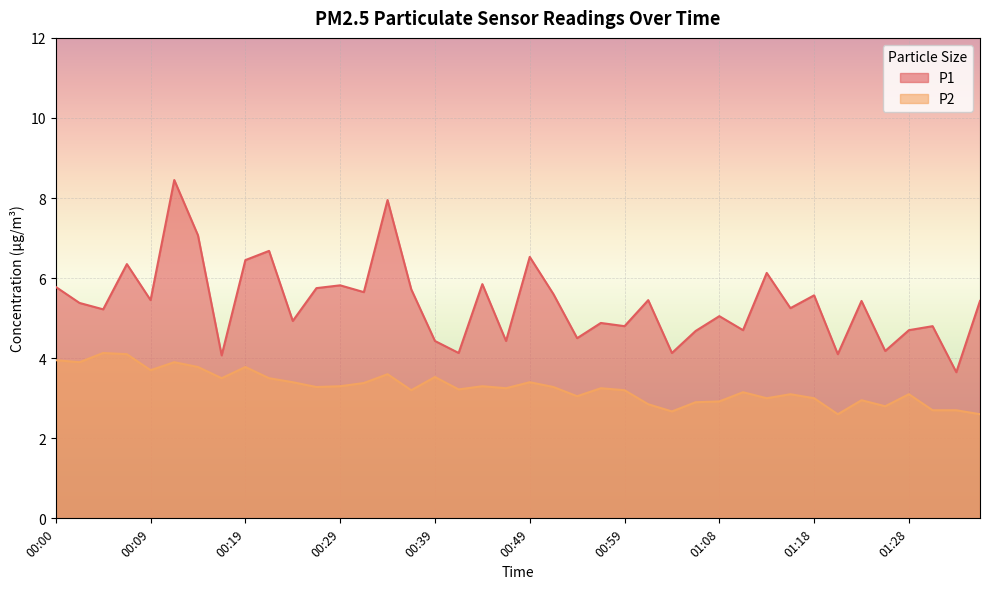

Which series has the largest range (max minus min)?

P1